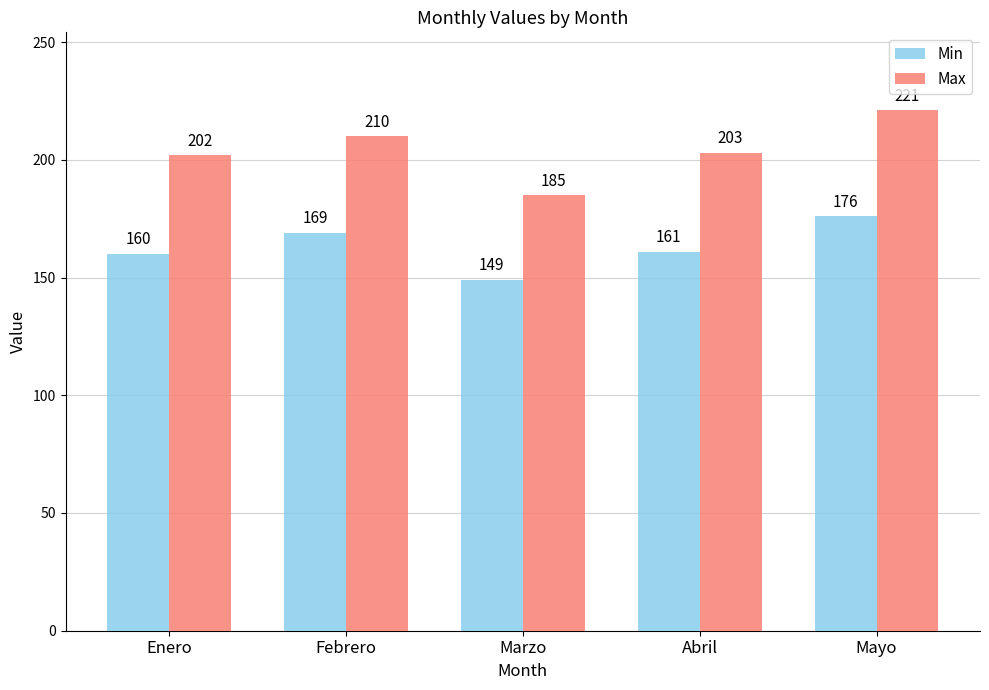

What is the label of the 2nd bar from the right?

Abril